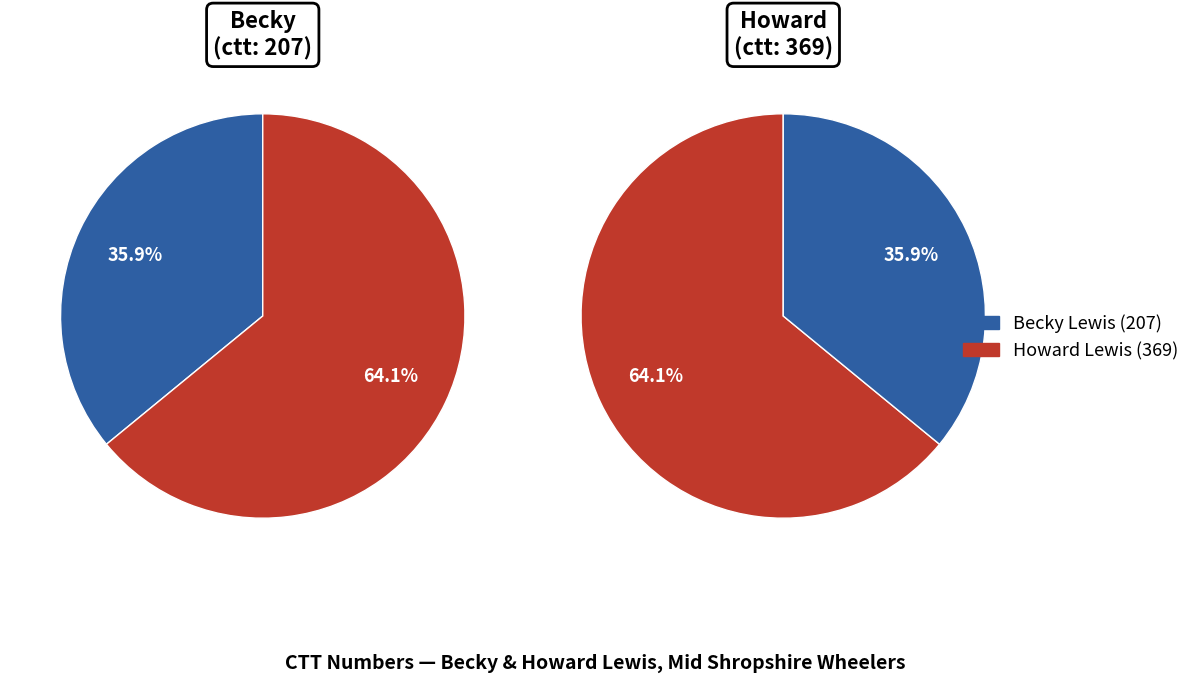

What portion of the pie excludes Becky?

64.1%